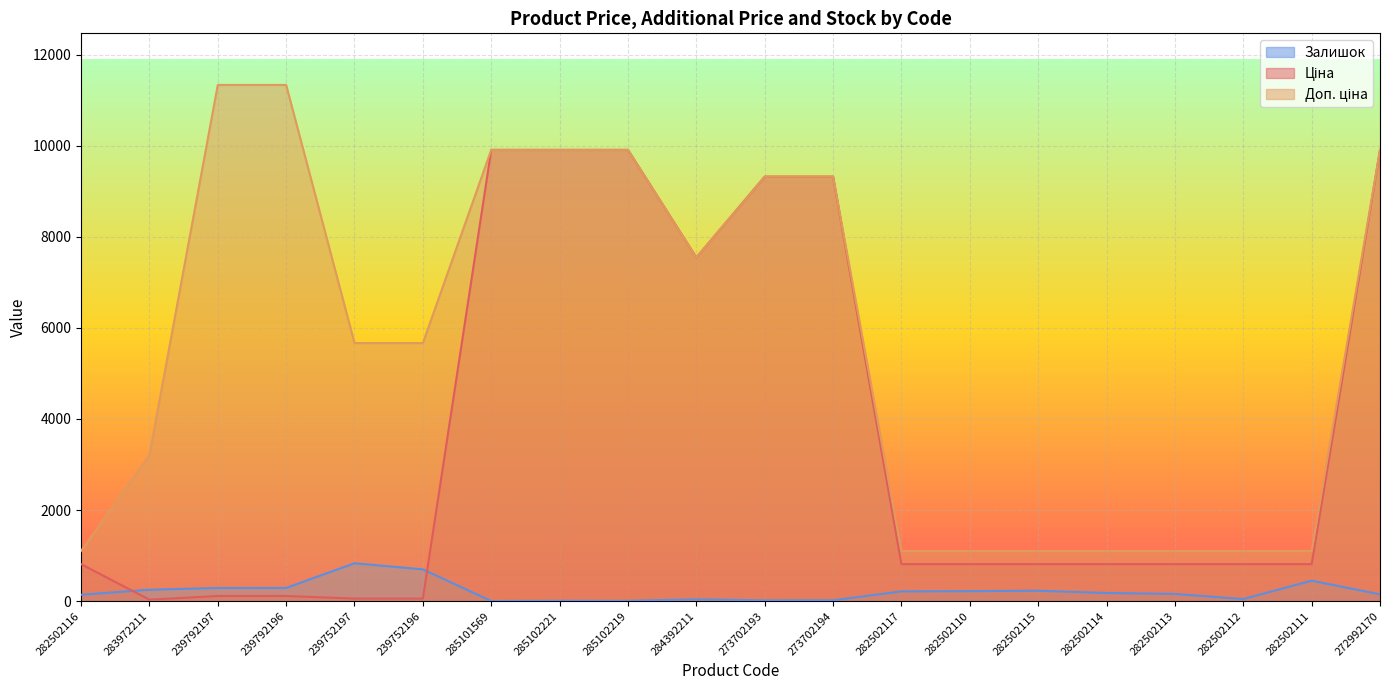

What are all the series names shown in the legend?

Ціна, Доп. ціна, Залишок